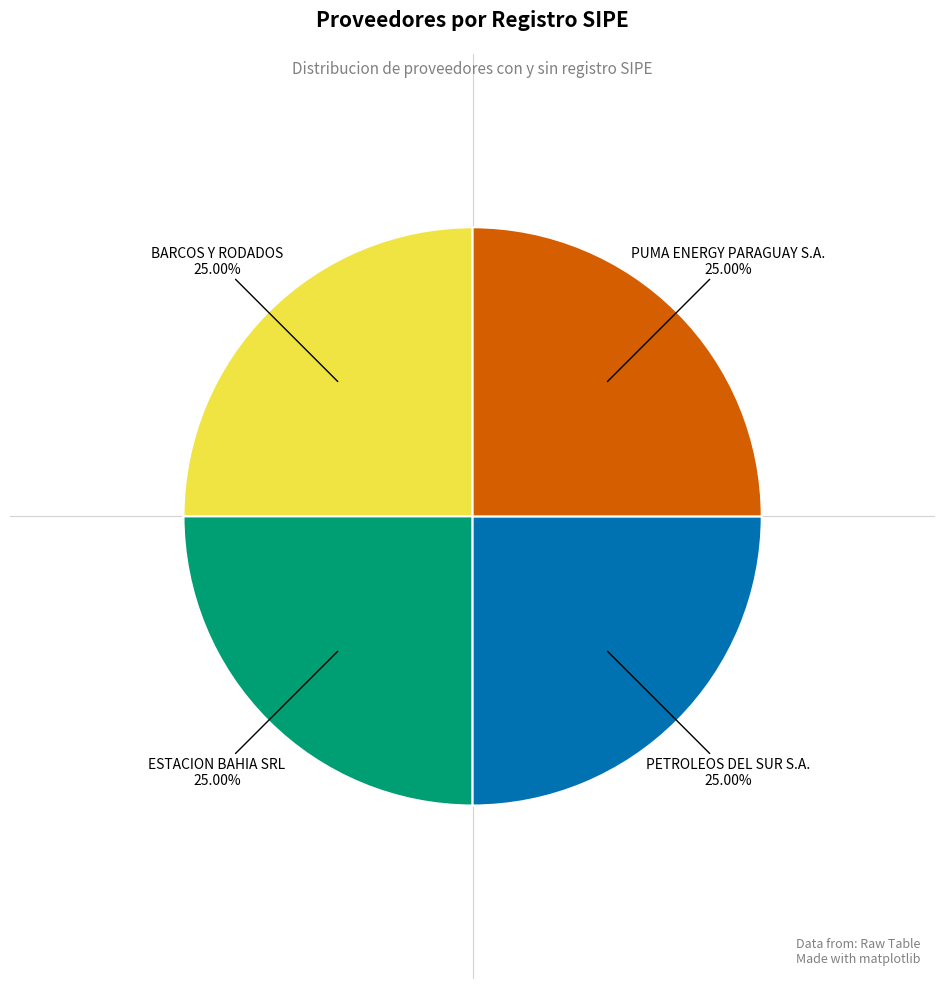

Does any single category account for the majority?

No